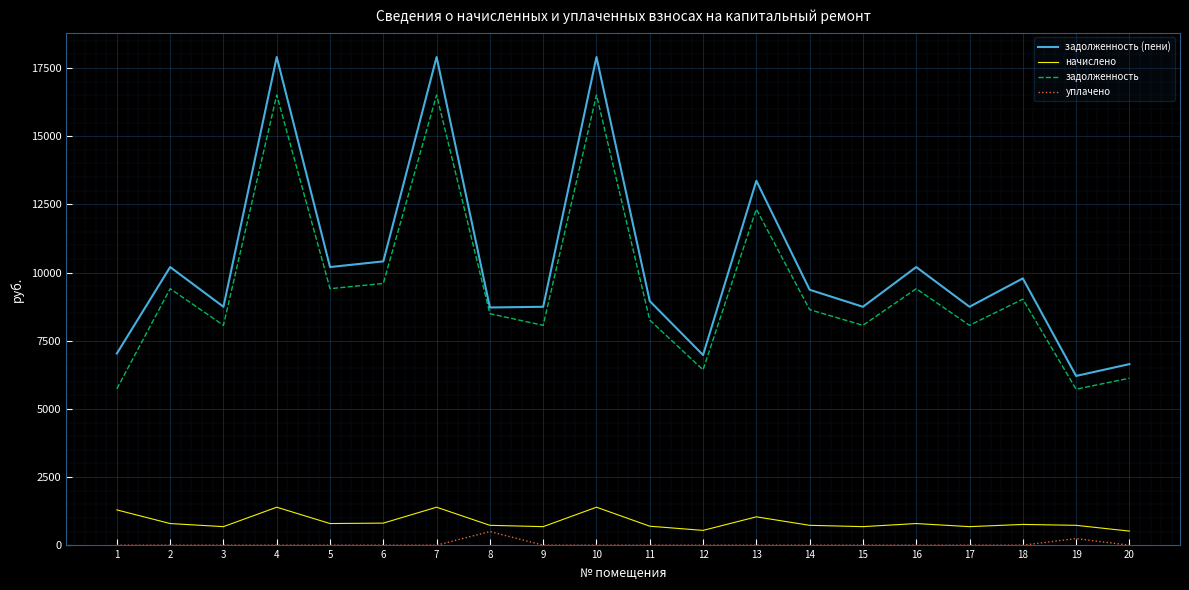

Is the value of задолженность (пени) at 16 greater than the value of начислено at 19?

Yes